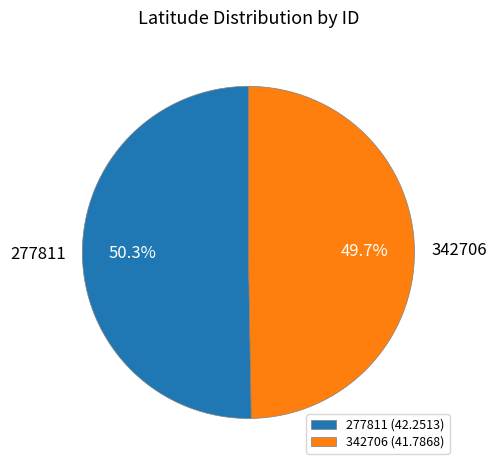

Is there a majority slice in this chart?

Yes